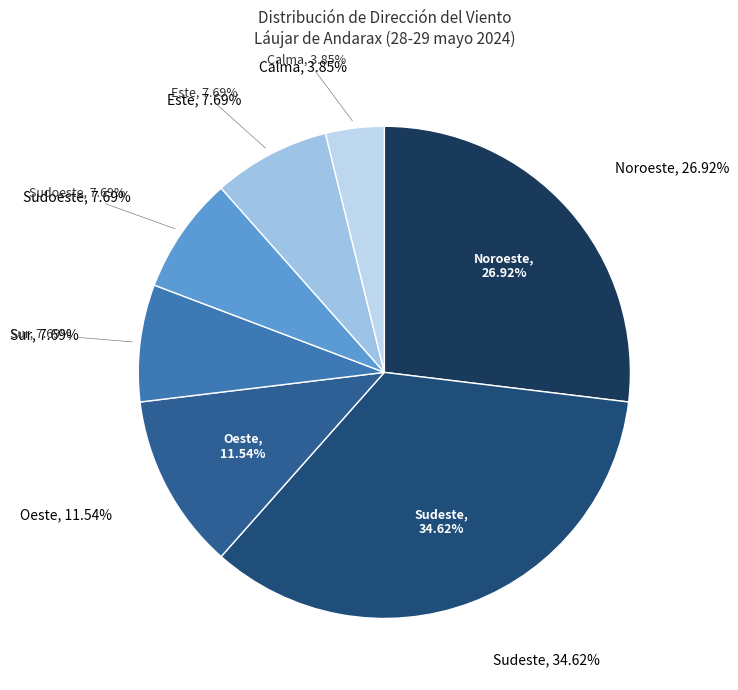

Does any single category account for the majority?

No